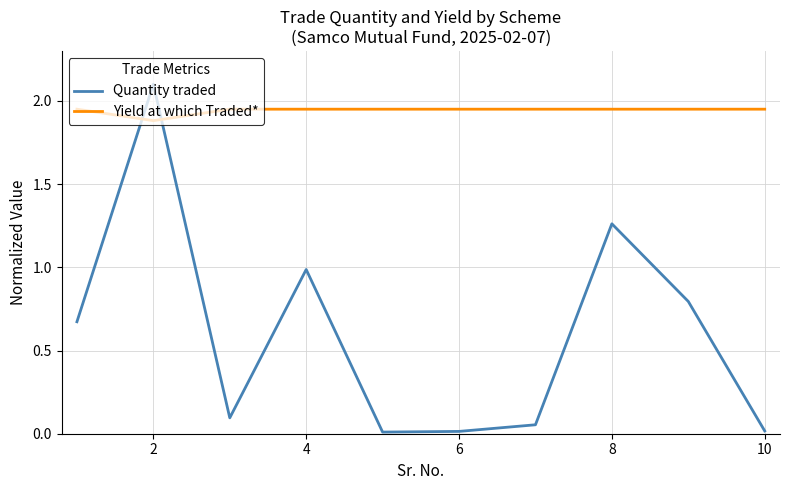

Rank the series by their average value, from highest to lowest.

Yield at which Traded*, Quantity traded